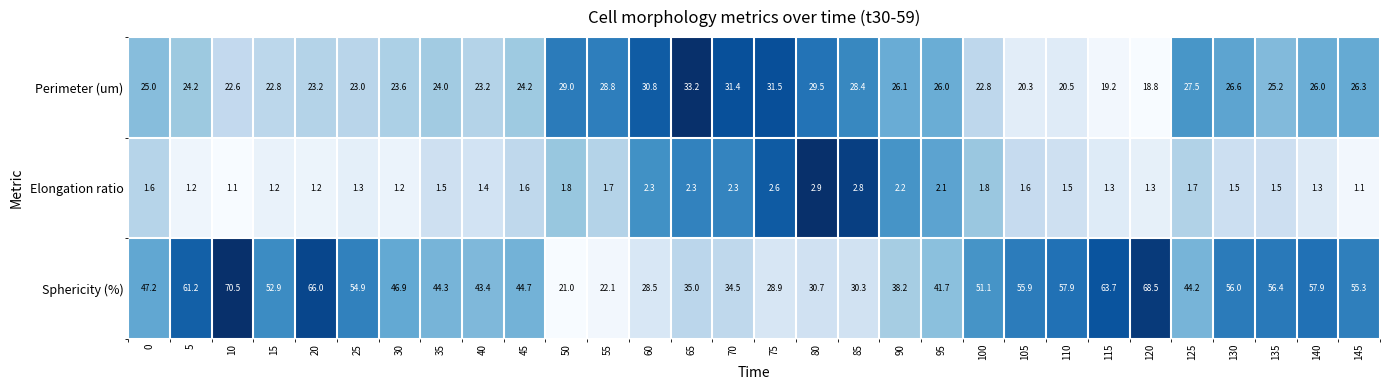

List the series in order of their overall mean, highest first.

Sphericity (%), Perimeter (um), Elongation ratio